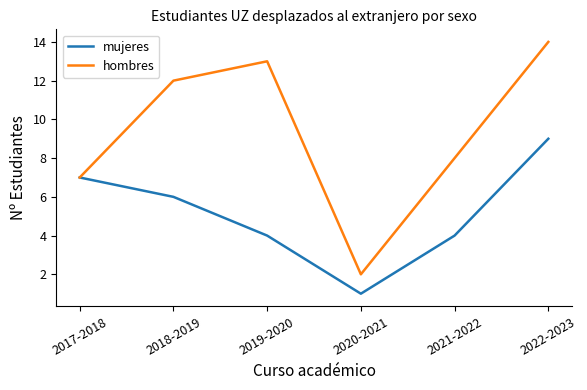

What position from the left is 2019-2020?

3